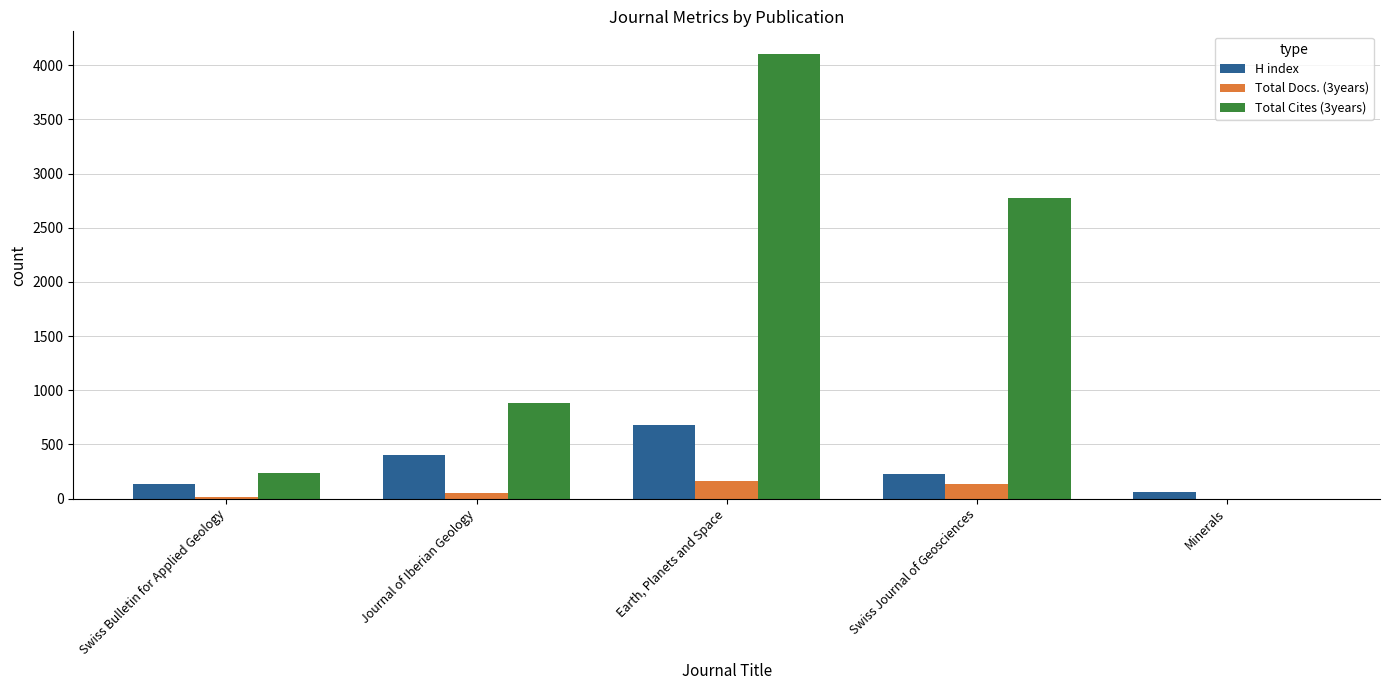

At which label does Total Cites (3years) reach its peak?

Earth, Planets and Space